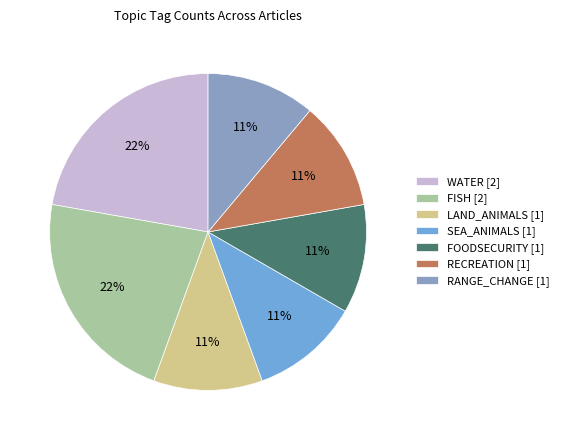

Count the number of slices in the pie.

7